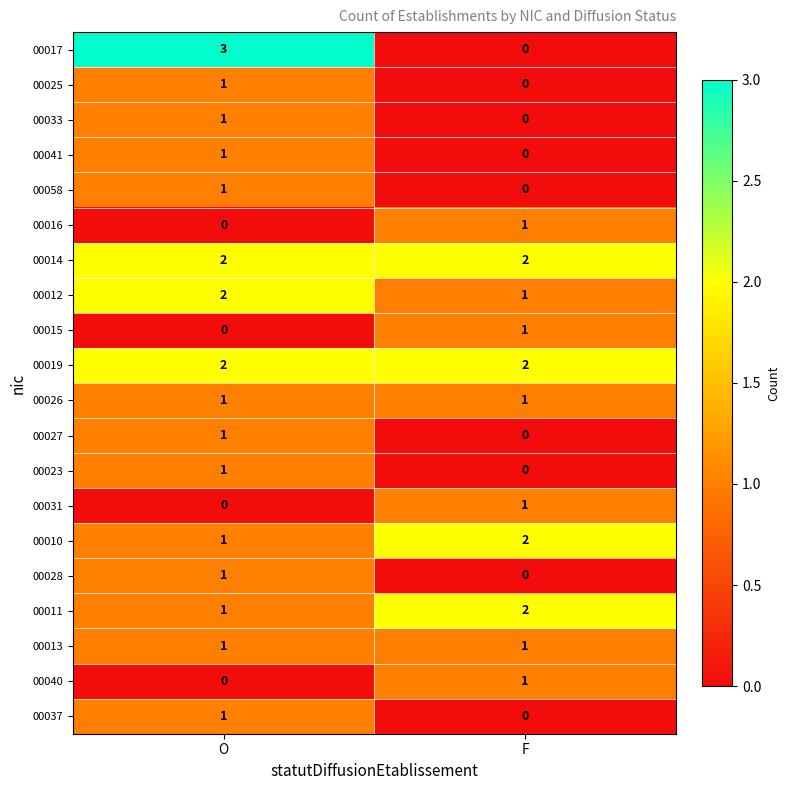

Which series has the largest range (max minus min)?

00017